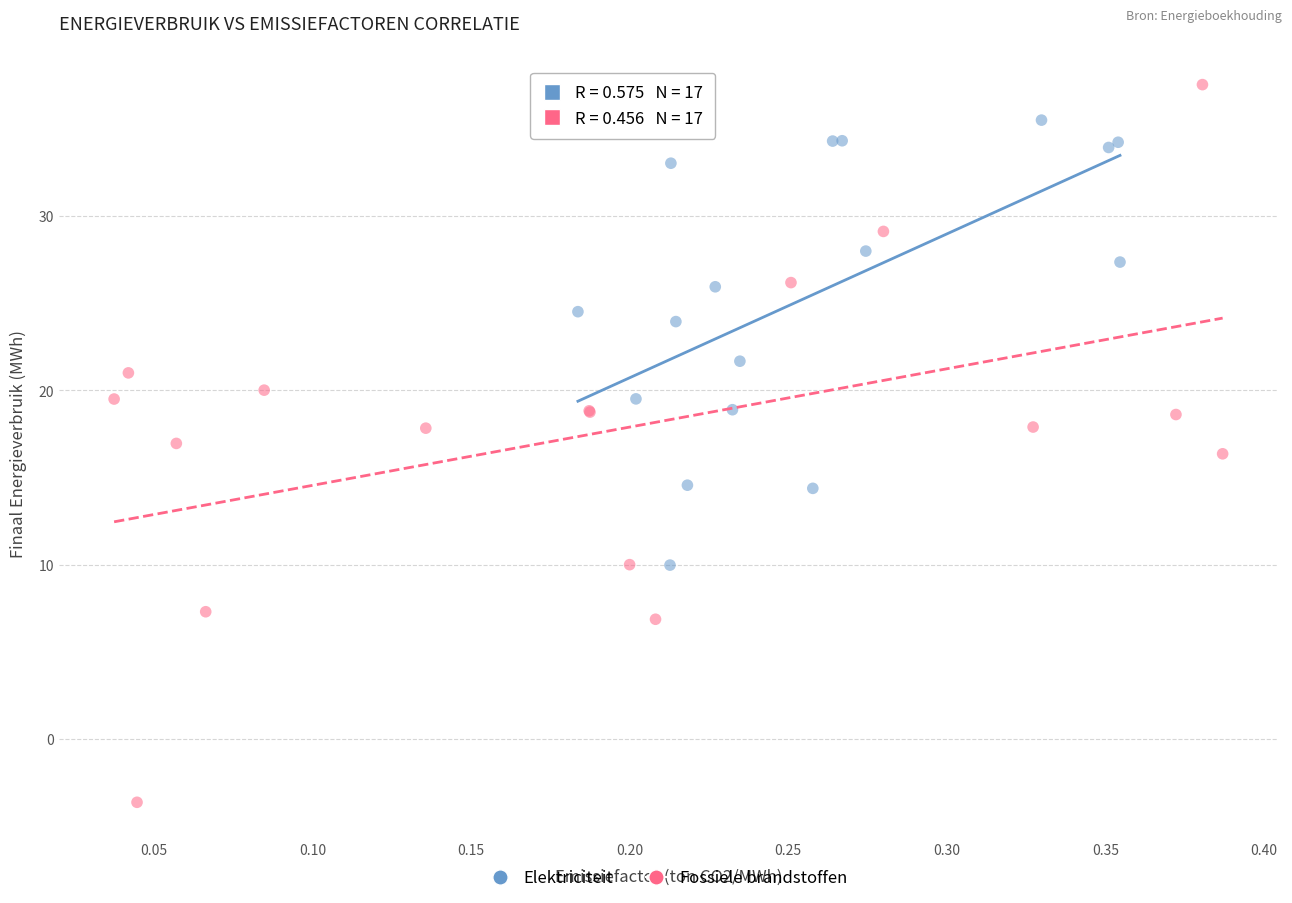

What are all the series names shown in the legend?

Elektriciteit, Fossiele brandstoffen